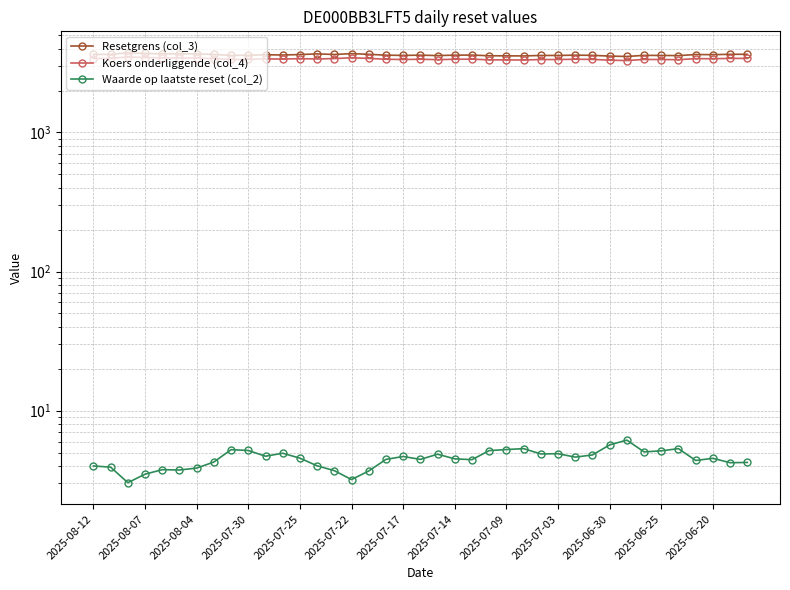

What is the value of the Waarde op laatste reset (col_2) point at the 35th from the left?

5.3